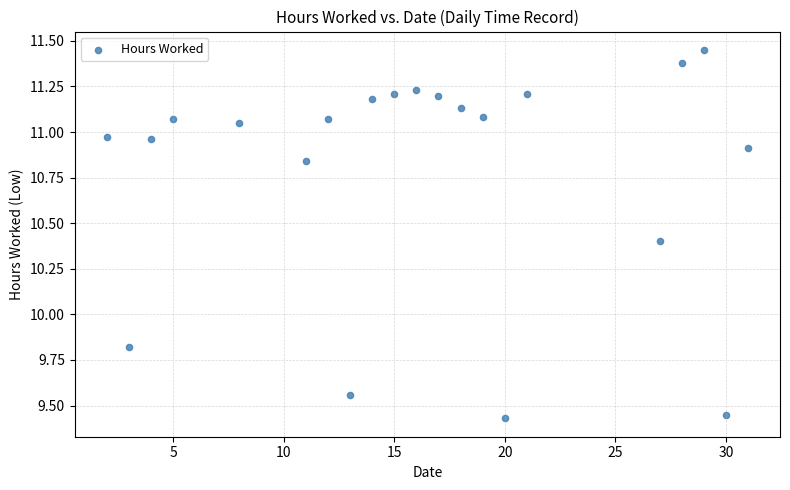

What Y value in the scatter plot is closest to 10?

9.8